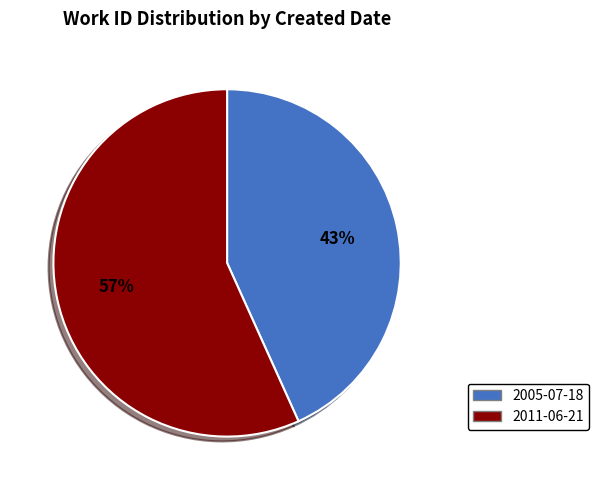

Which category has the smallest portion of the pie?

2005-07-18